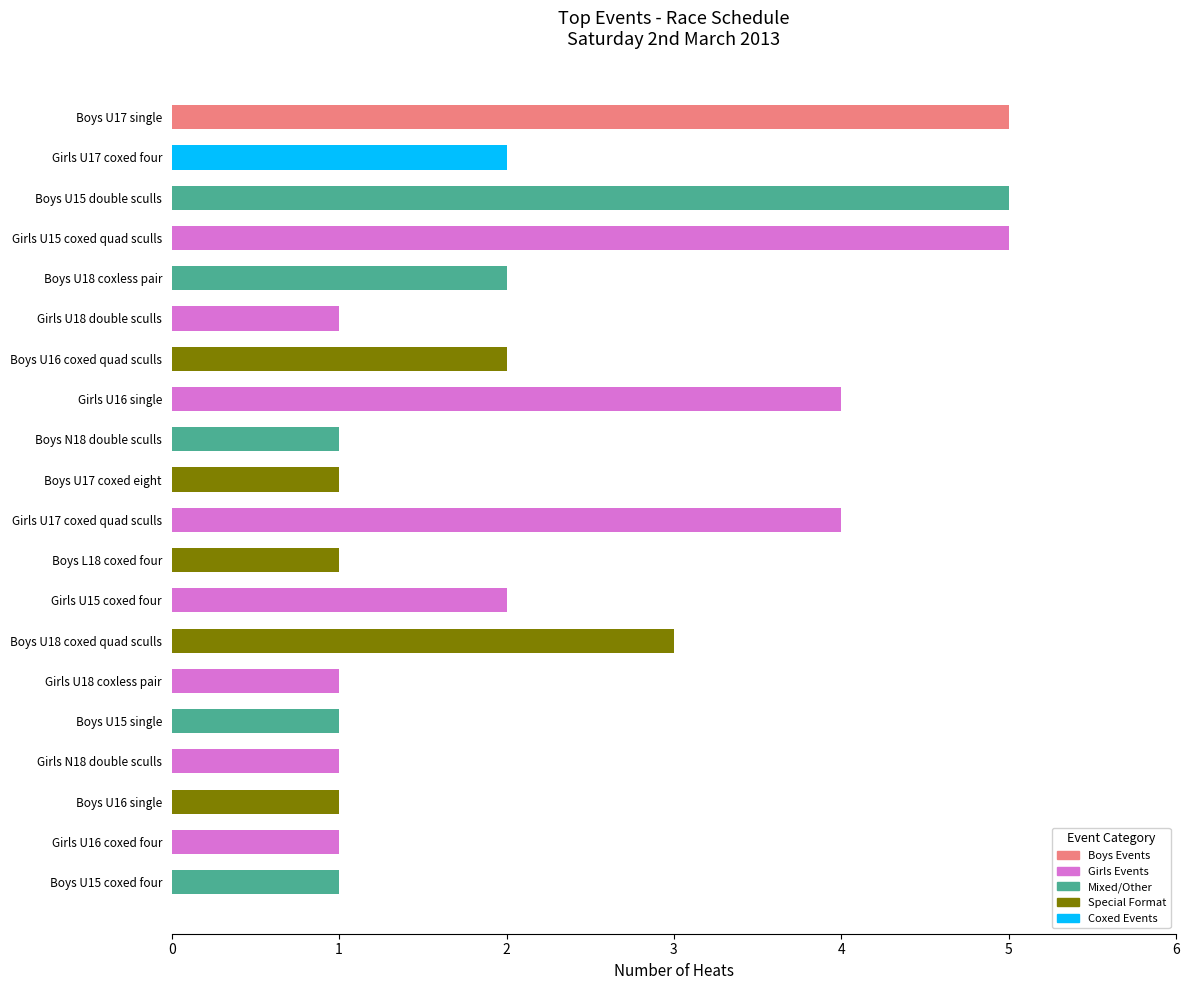

Reading top to bottom, extract all data points from this chart.

5	2	5	5	2	1	2	4	1	1	4	1	2	3	1	1	1	1	1	1